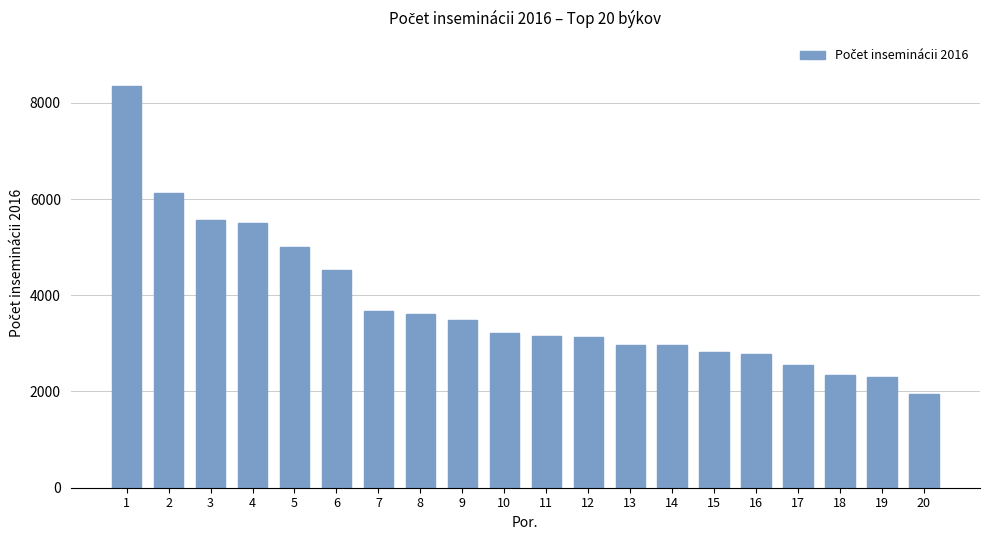

At which label is the value closest to 5140?

5